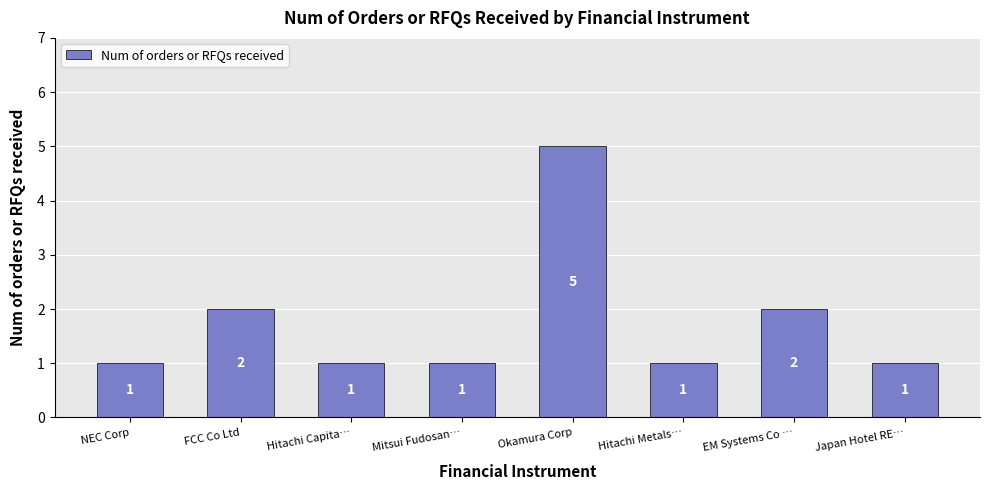

Reading left to right, list all the values displayed in this chart.

1	2	1	1	5	1	2	1